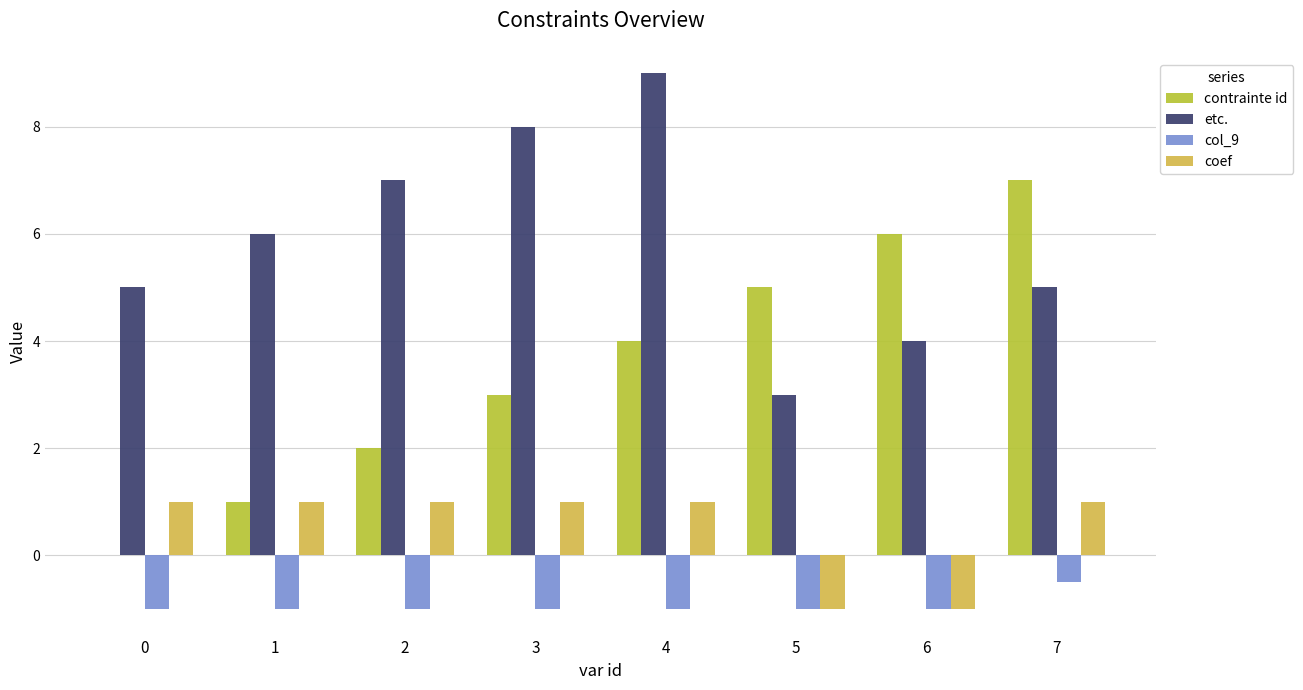

What is the highest value of the contrainte id series?

7.0